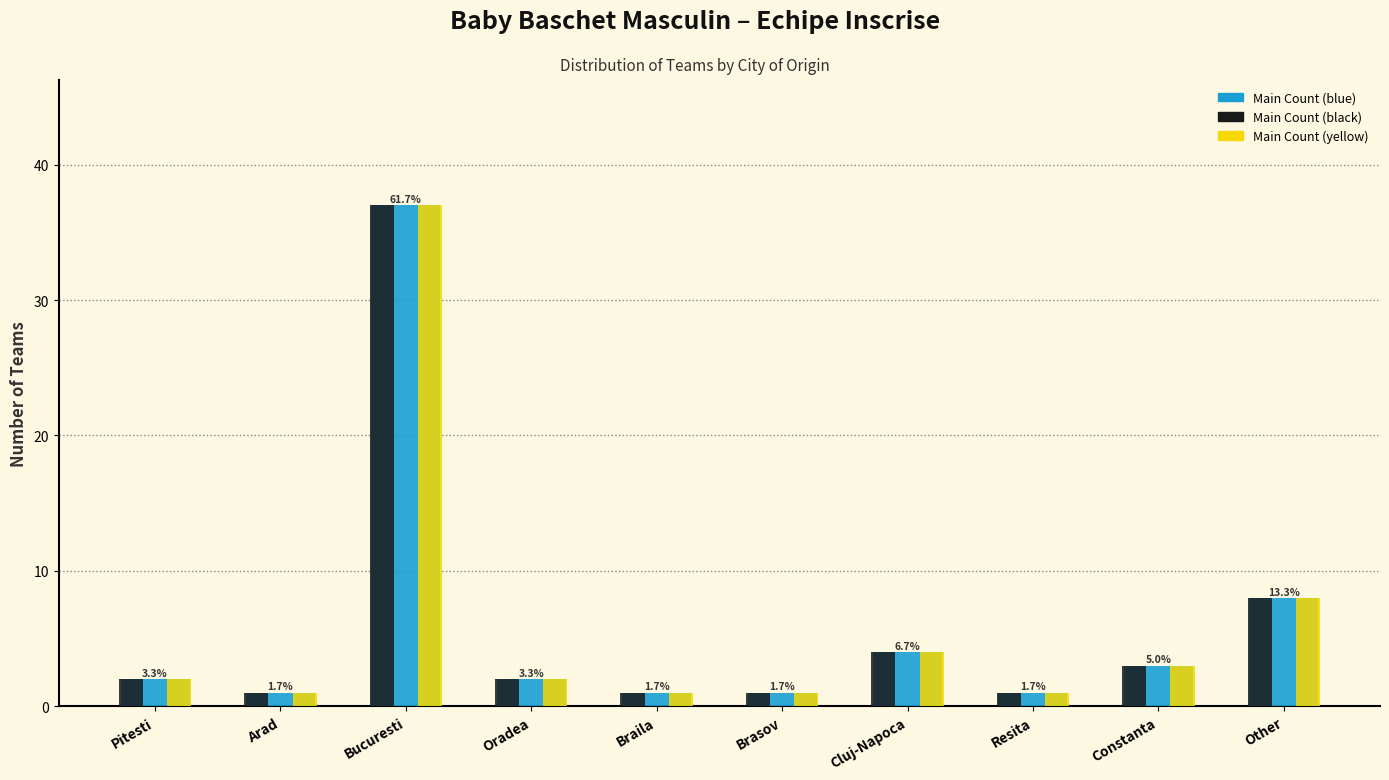

At which category is the sum across all series the highest?

Bucuresti